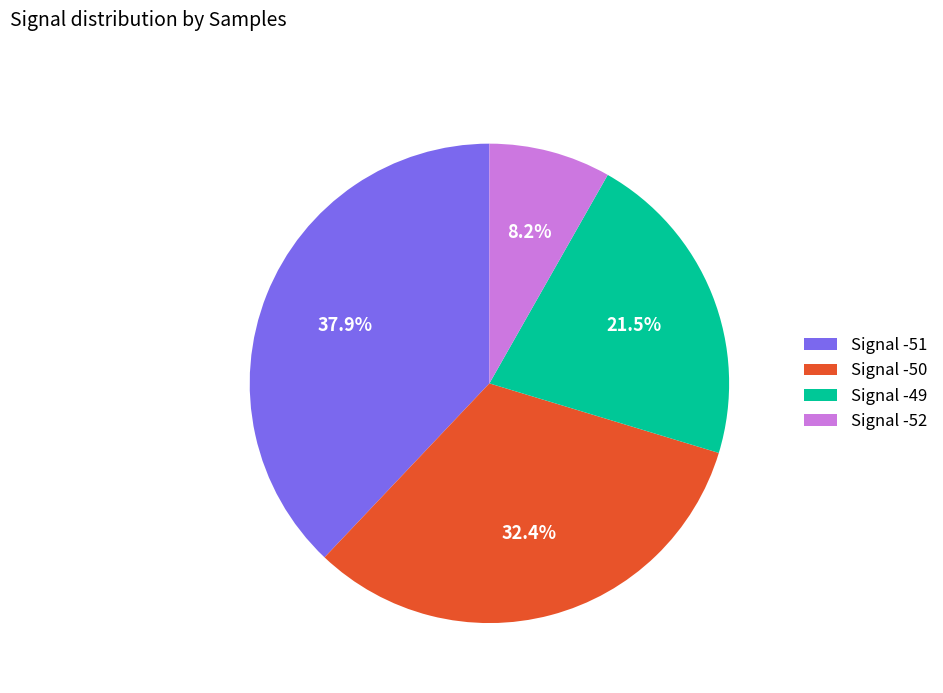

Is there a majority slice in this chart?

No